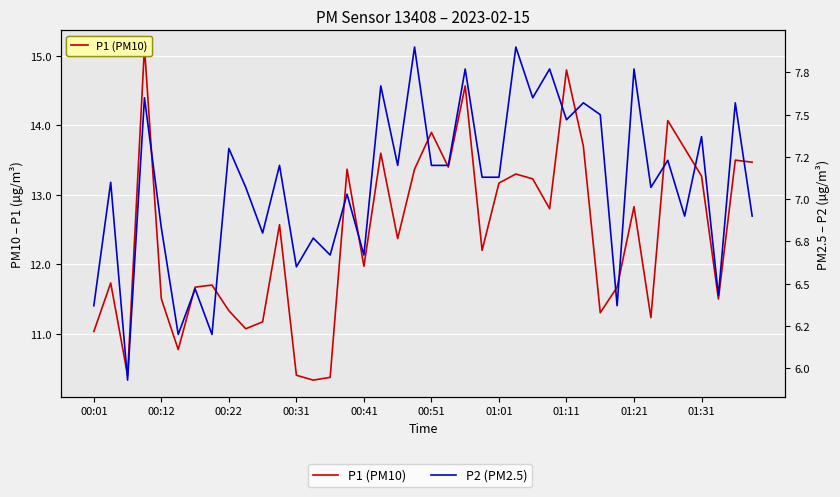

What is the difference between the maximum and minimum values in the P1 (PM10) series?

4.8